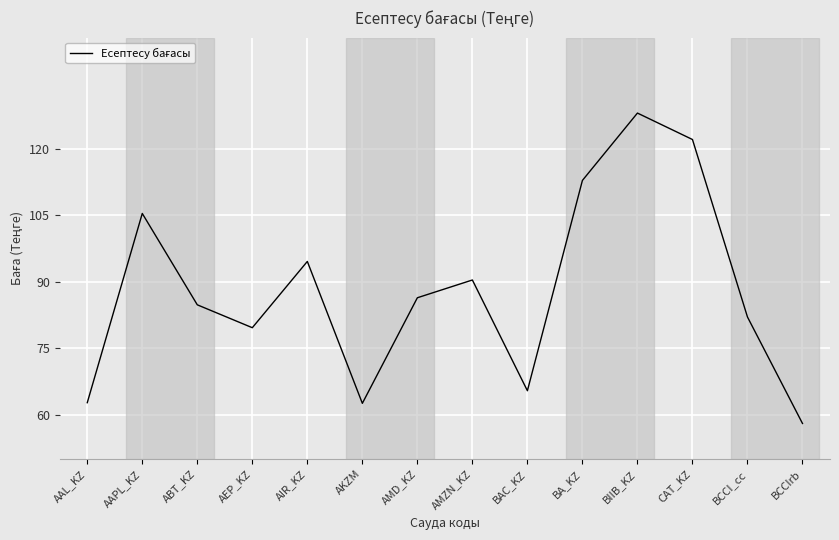

What is the sum of all values?

1234.4